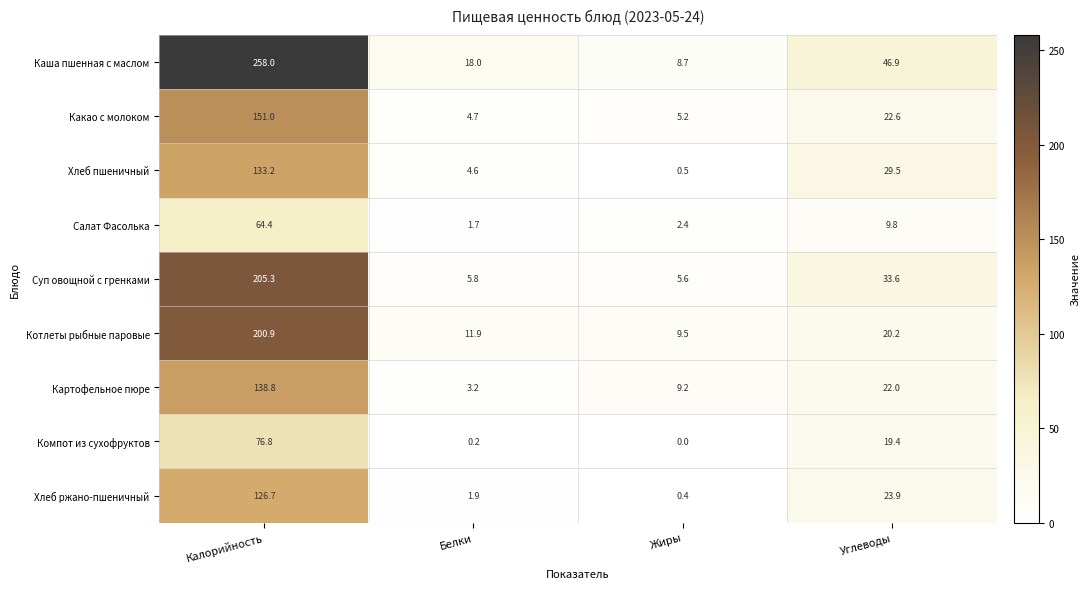

Which series changed the most between Калорийность and Жиры?

Каша пшенная с маслом